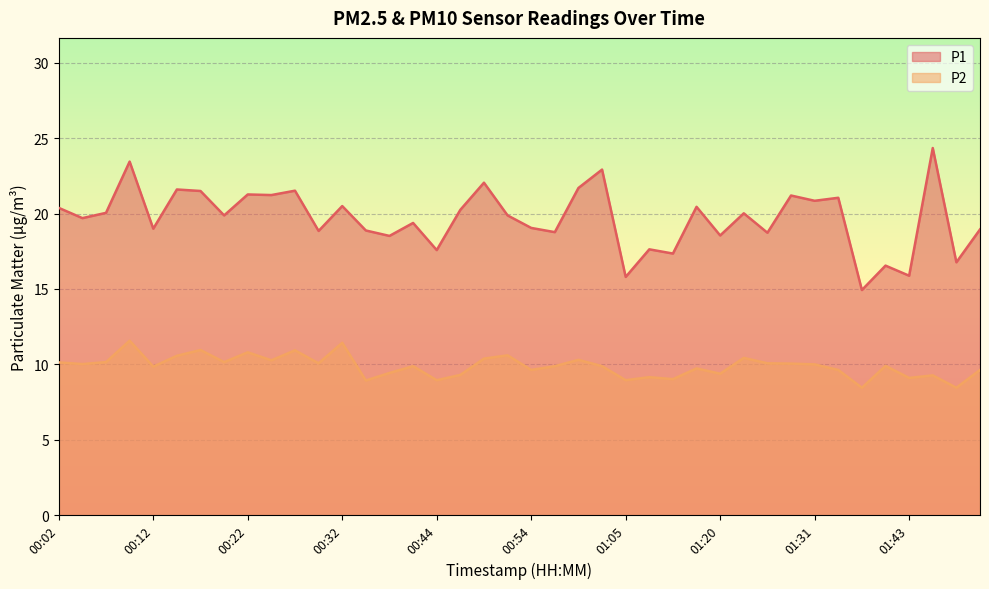

At which label is P1 closest to 19?

00:12